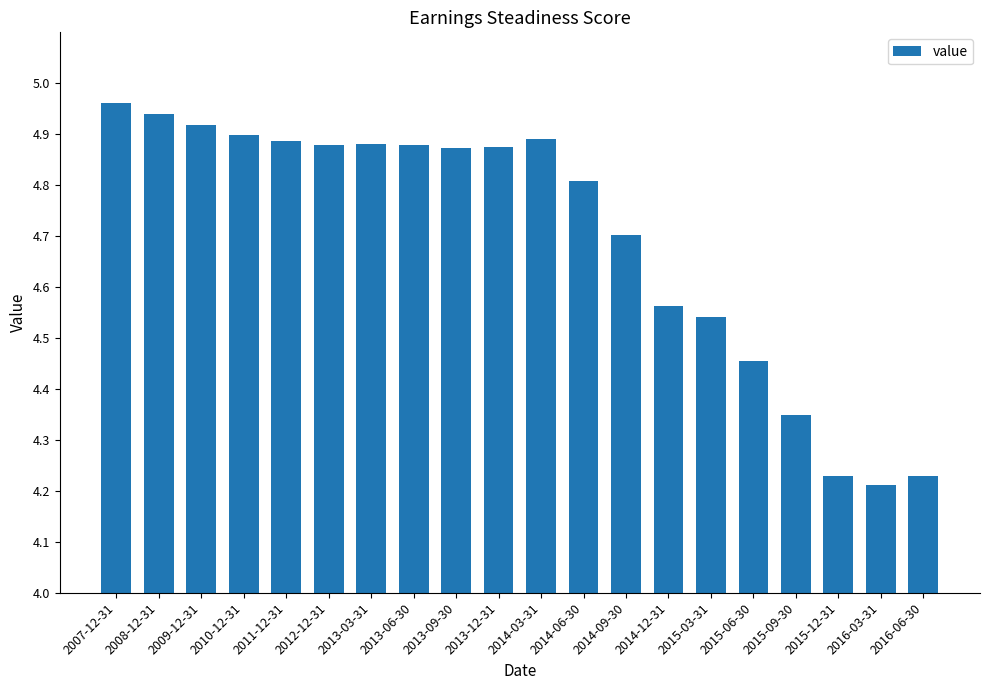

The chart shows a value of 4.9 at 2009-12-31. True or false?

True